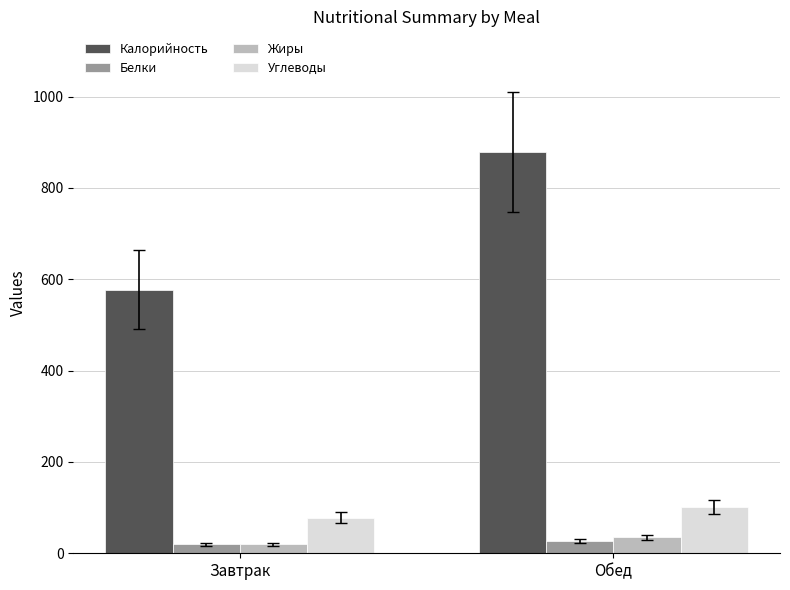

Where is Калорийность nearest to the value 728?

Завтрак